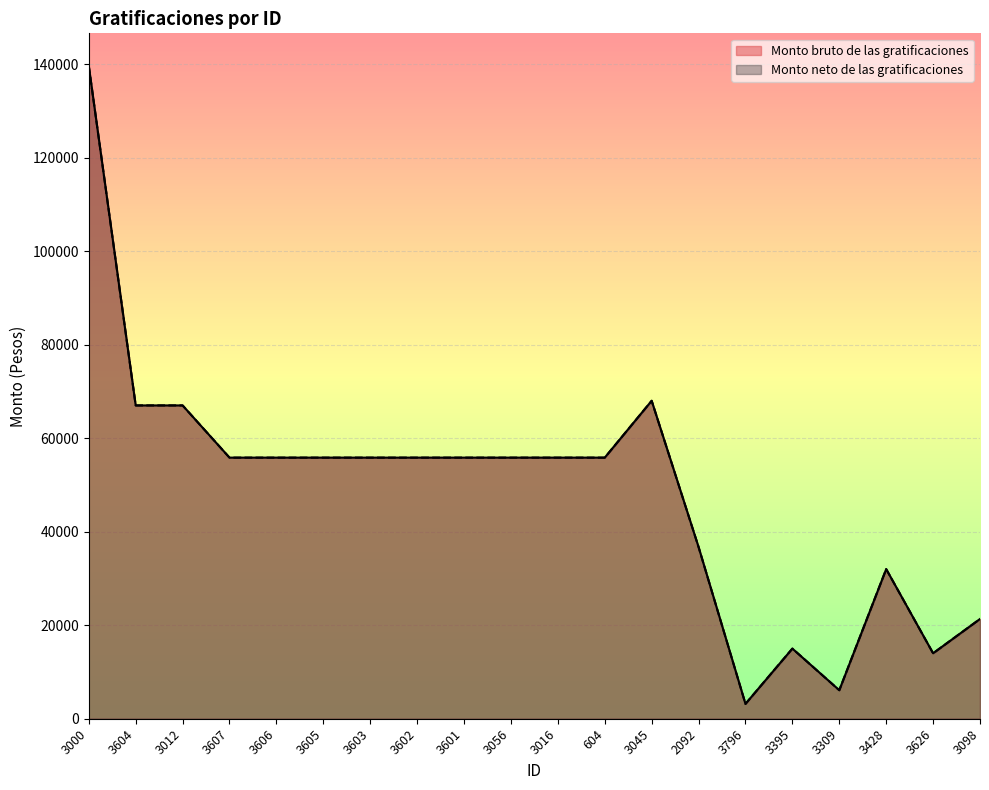

How many lines are shown in the chart?

2